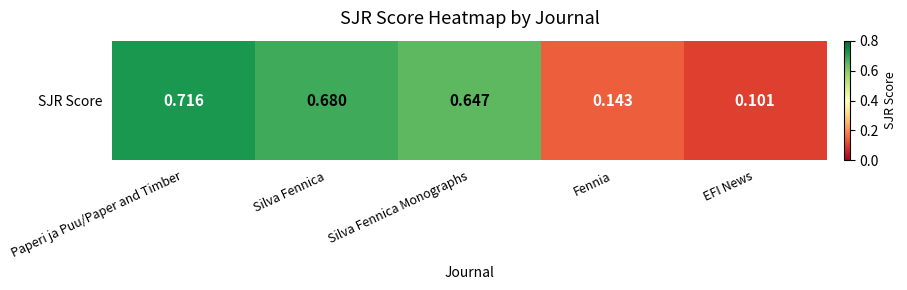

Reading left to right, what are all the values shown in this chart?

Paperi ja Puu/Paper and Timber=0.7	Silva Fennica=0.7	Silva Fennica Monographs=0.6	Fennia=0.1	EFI News=0.1